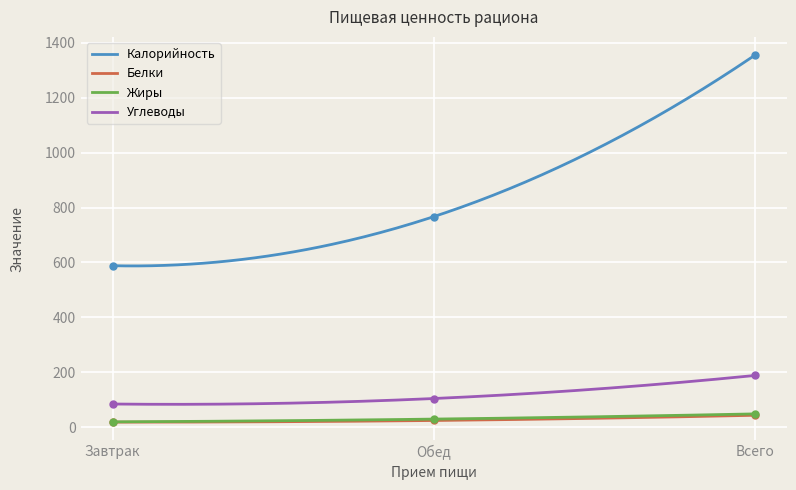

At how many categories does at least one series exceed 1184?

1